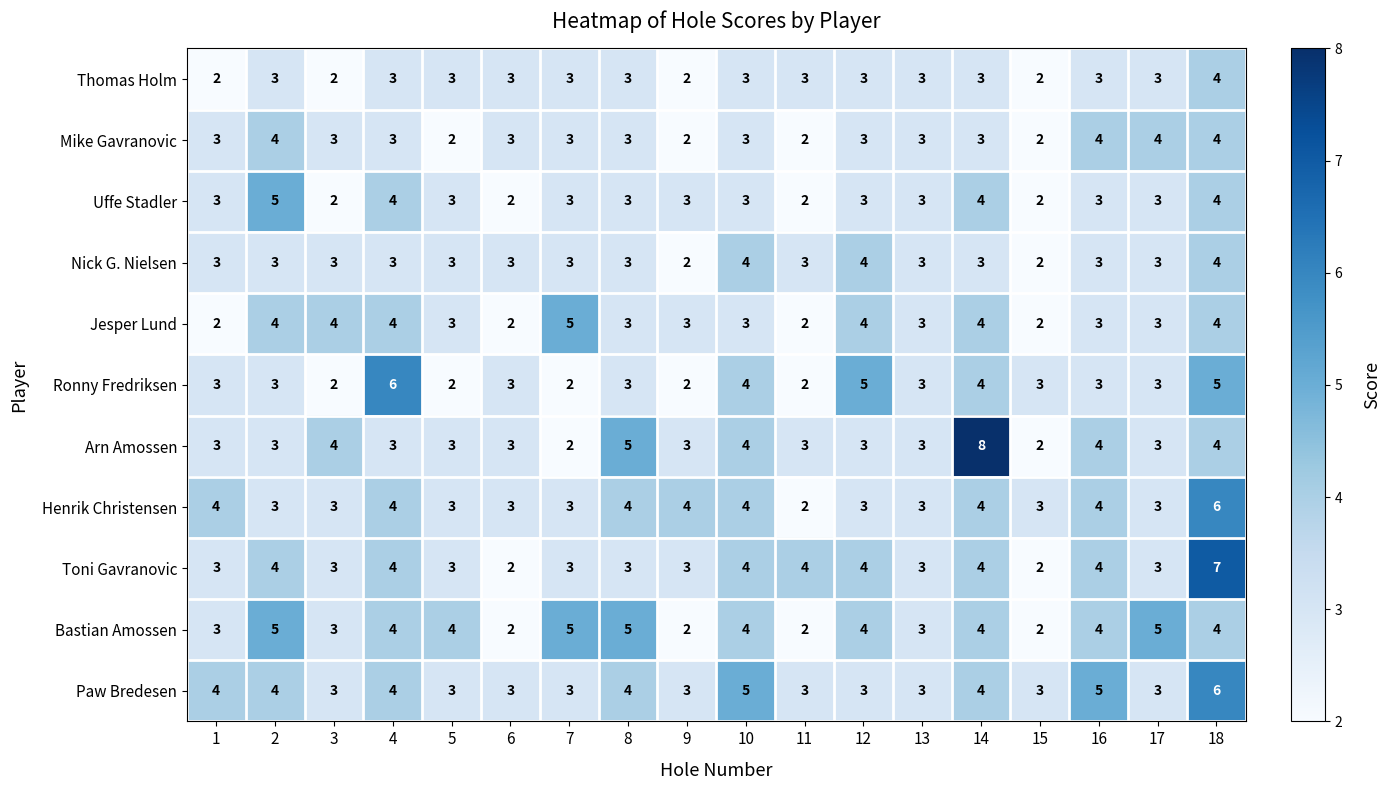

What is the sum of the Bastian Amossen values at 14 and 1?

7